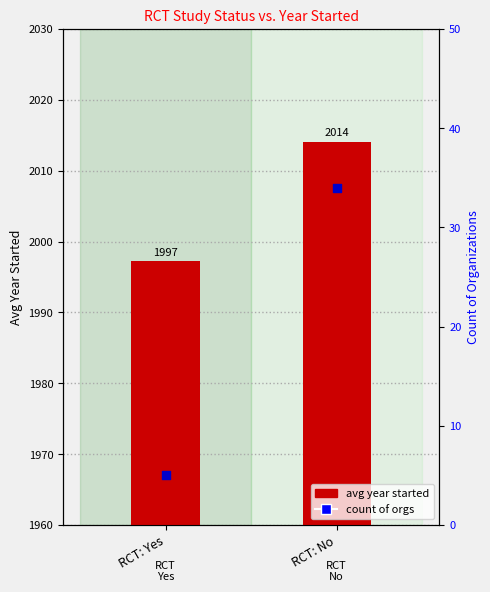

Which series reaches the minimum Y coordinate?

count of orgs